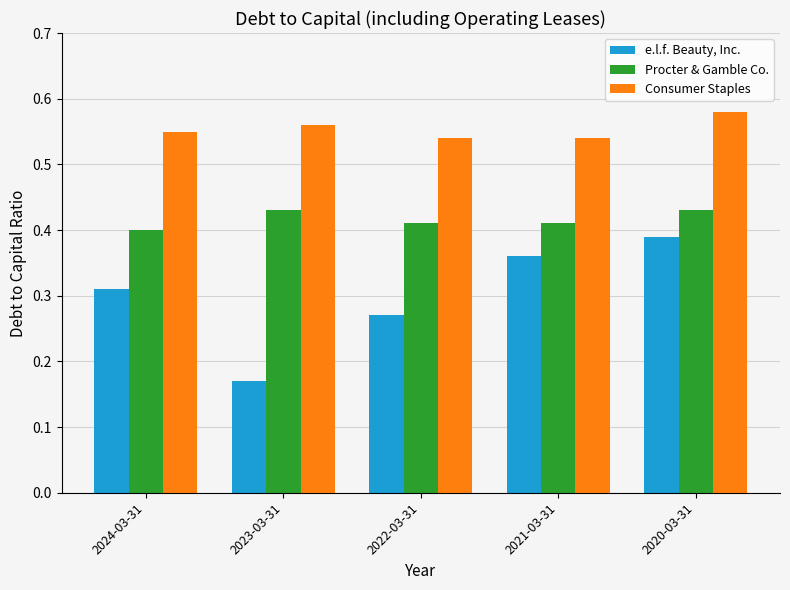

How many Procter & Gamble Co. values are between 0 and 1?

5